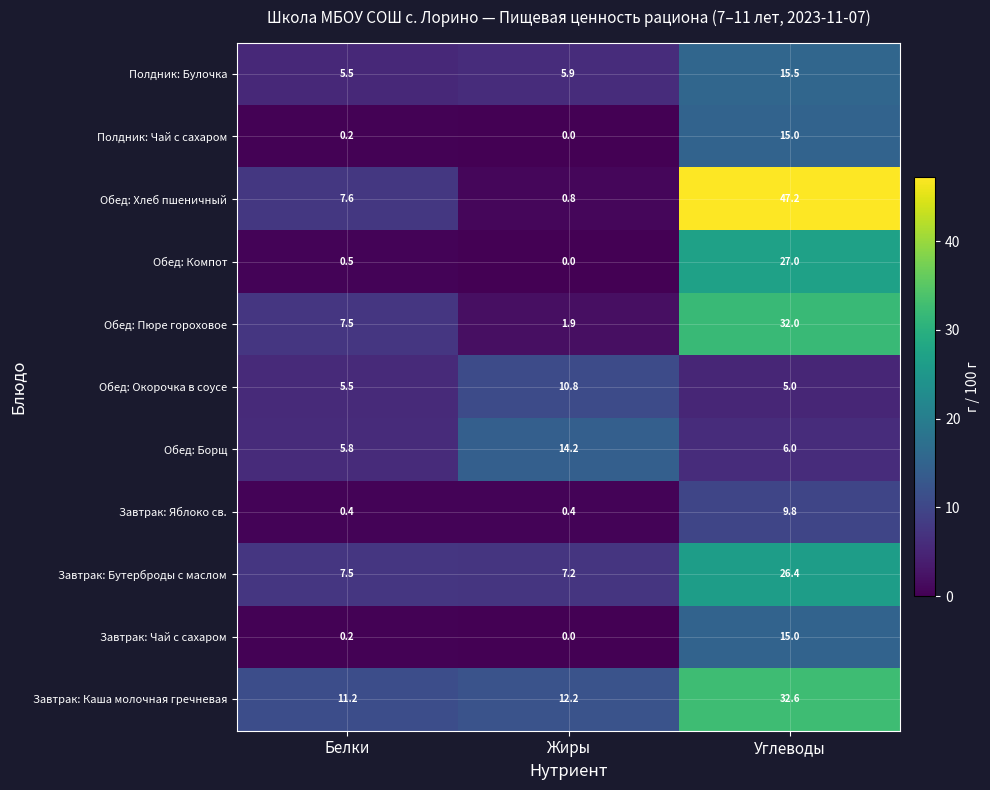

Which series changed the most between Белки and Жиры?

Обед: Борщ